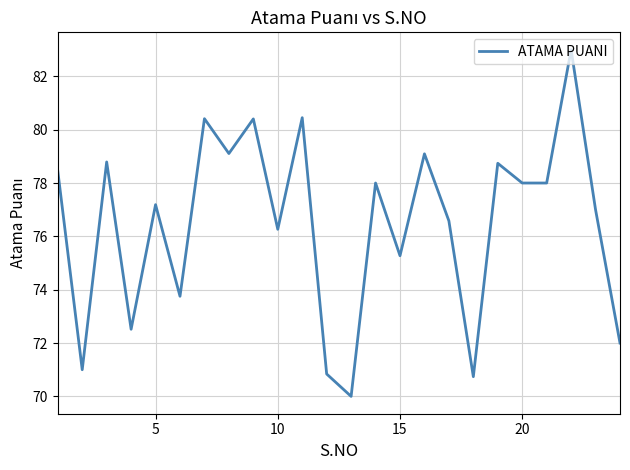

What is the difference between the maximum and minimum values?

13.0